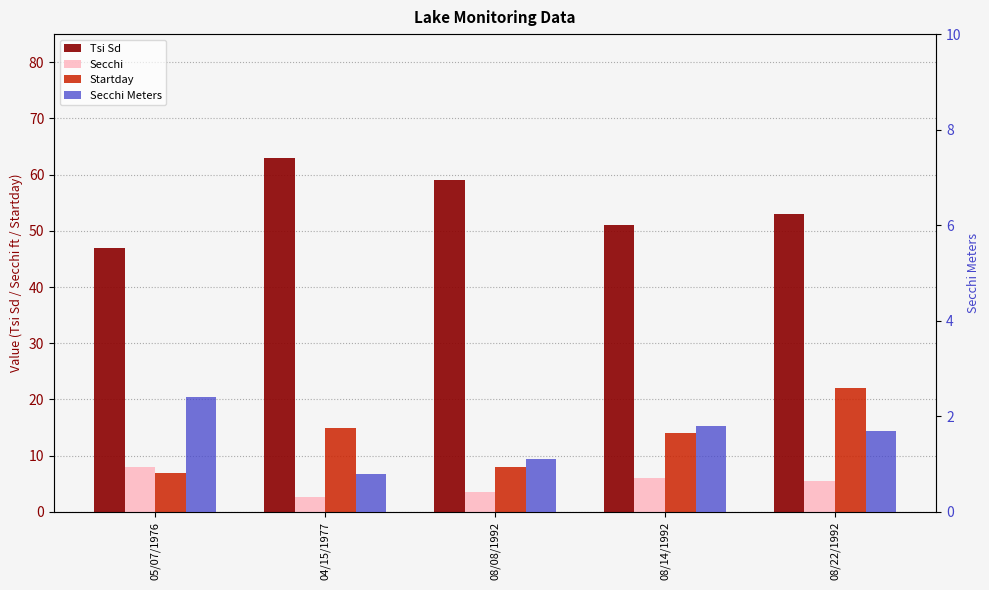

Does the chart contain any negative values?

No